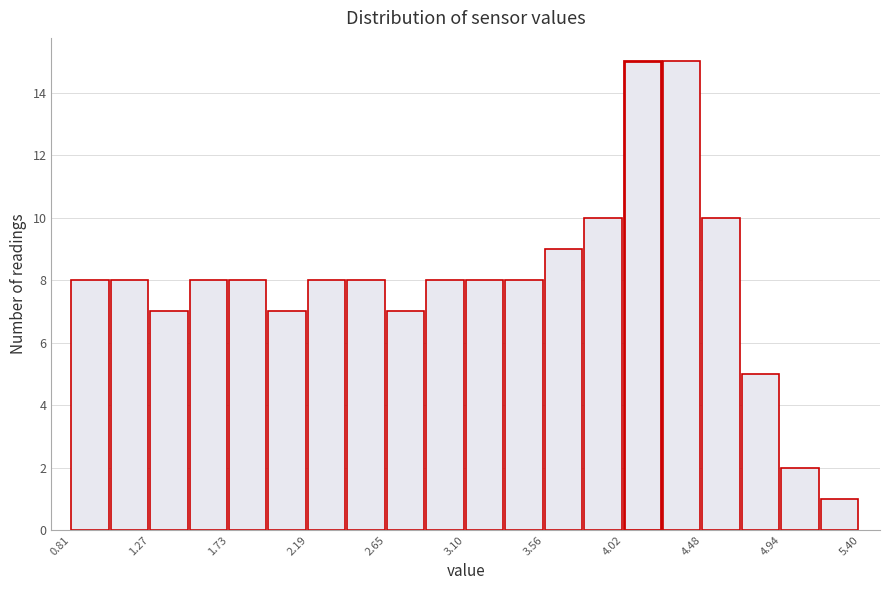

Reading left to right, transcribe this chart: for each bar, give the range it covers on the x-axis and its height. Neither the bar edges nor the heights are printed on the chart, so give them approximately, as read against the axes.

0.80 to 1.05: 8
1.05 to 1.25: 8
1.25 to 1.50: 7
1.50 to 1.75: 8
1.75 to 1.95: 8
1.95 to 2.20: 7
2.20 to 2.40: 8
2.40 to 2.65: 8
2.65 to 2.90: 7
2.90 to 3.10: 8
3.10 to 3.35: 8
3.35 to 3.55: 8
3.55 to 3.80: 9
3.80 to 4.00: 10
4.00 to 4.25: 15
4.25 to 4.50: 15
4.50 to 4.70: 10
4.70 to 4.95: 5
4.95 to 5.15: 2
5.15 to 5.40: 1